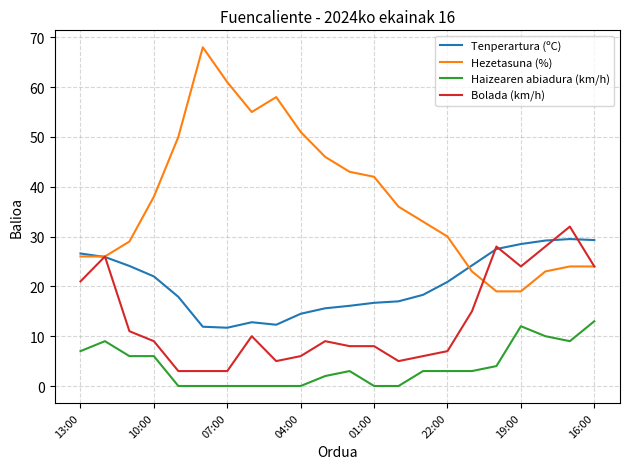

What is the average value of the Tenperartura (ºC) series?

20.6